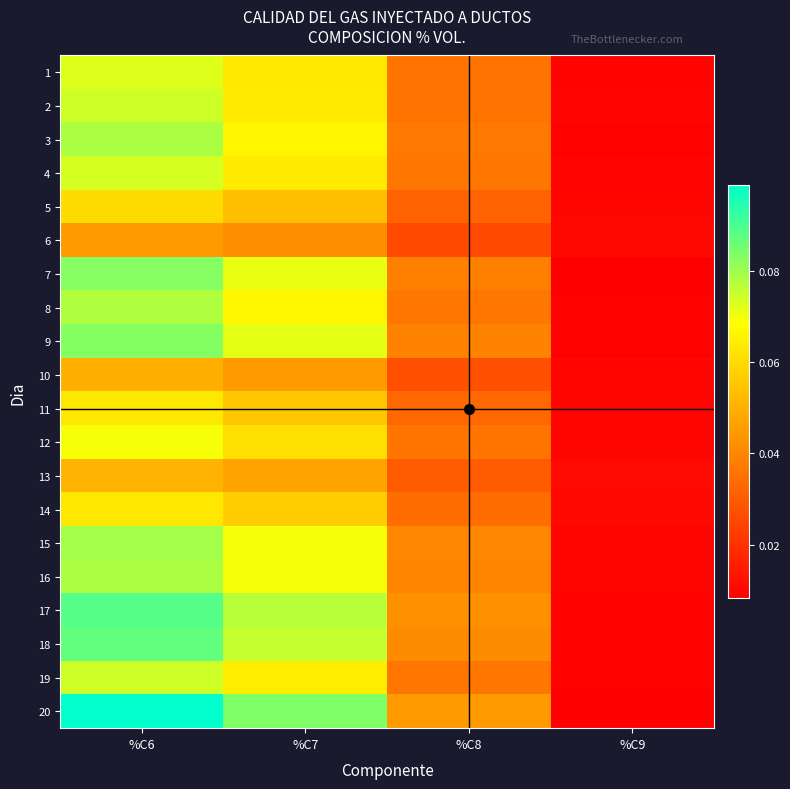

How many series are shown in this chart?

20